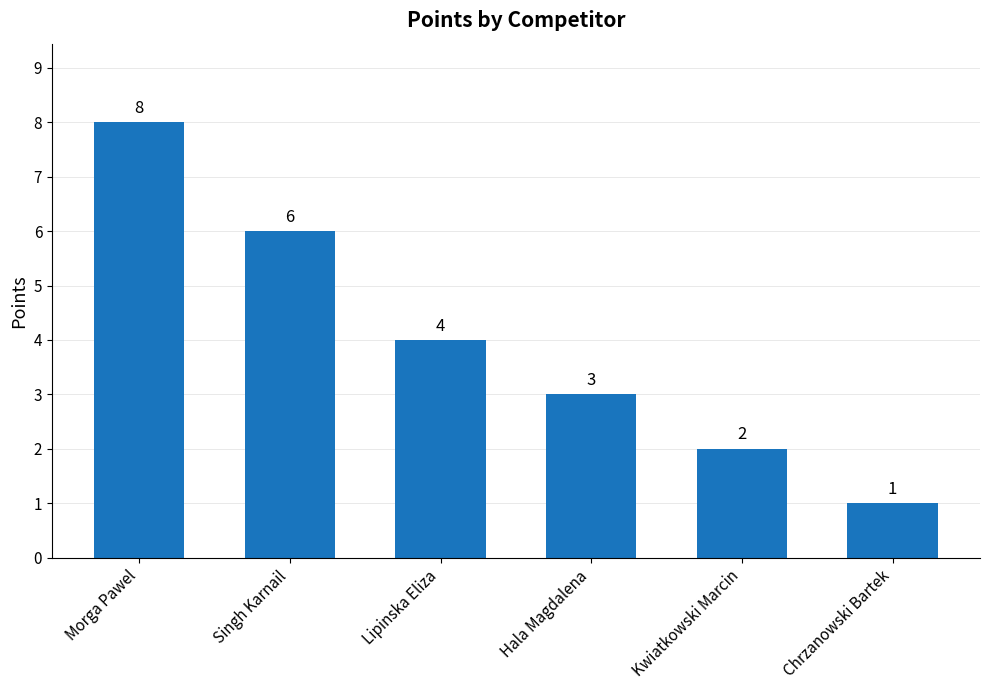

Does the chart contain any negative values?

No